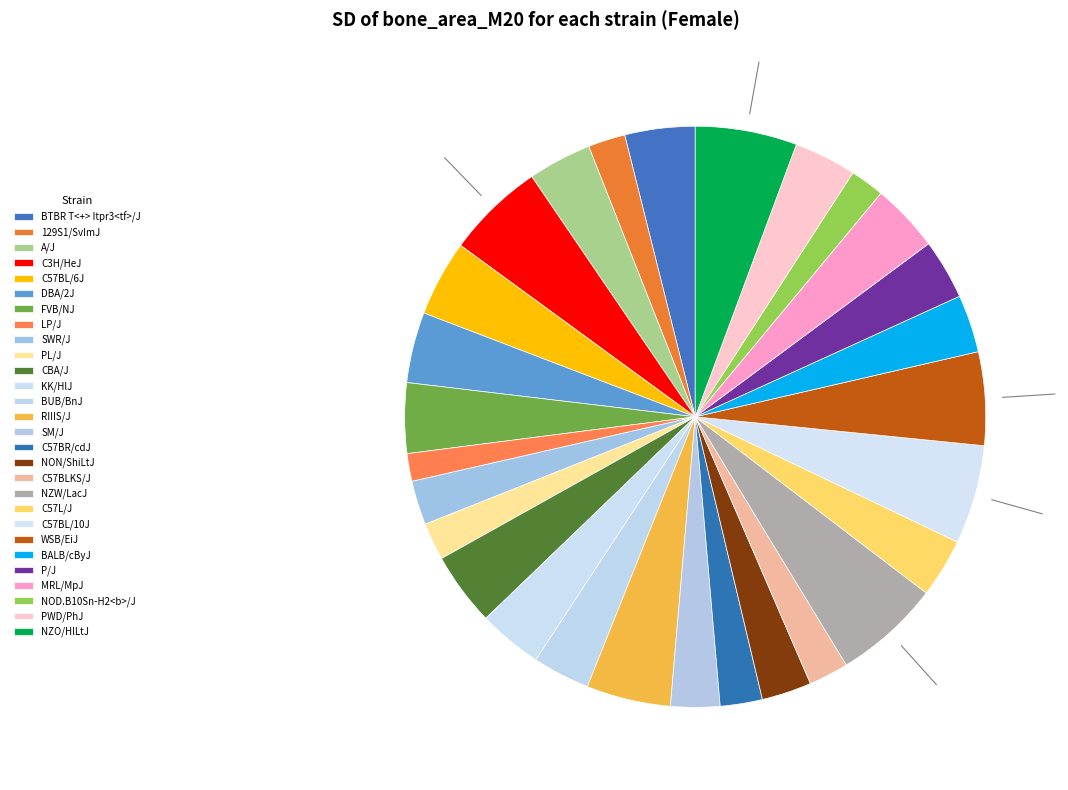

How many segments does this pie chart have?

28